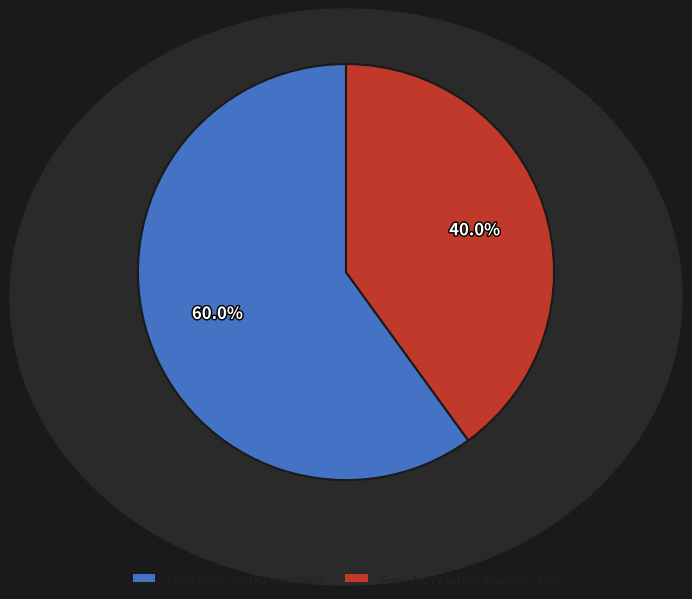

What percentage is NOT represented by [From Zion's sacred mountain]?

40.0%